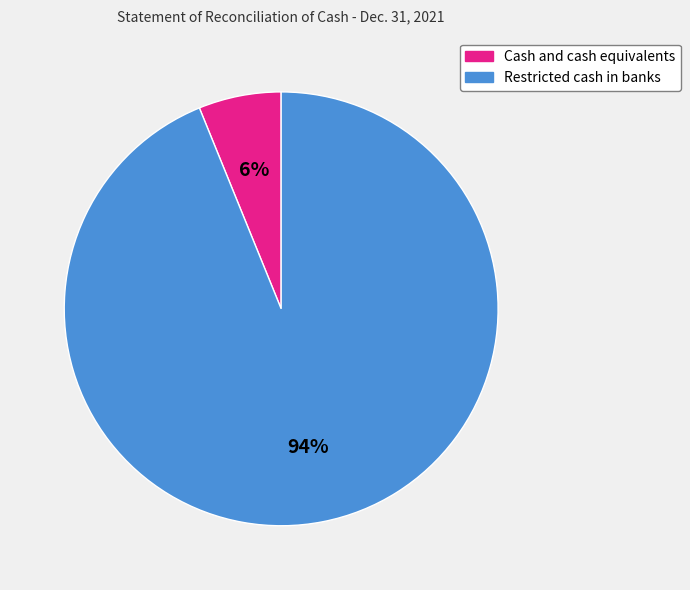

What is the majority slice?

Restricted cash in banks